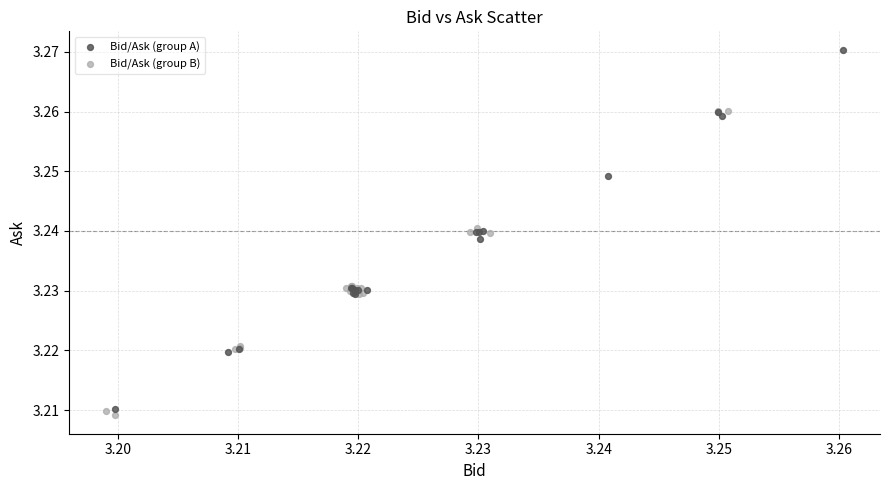

What are all the series names shown in the legend?

Bid/Ask (group A), Bid/Ask (group B)